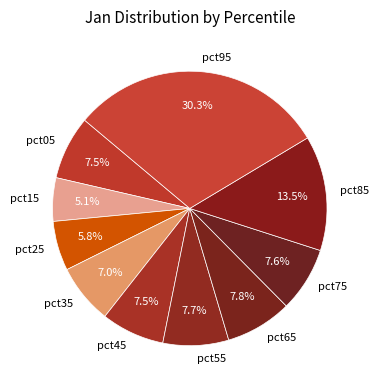

How many segments does this pie chart have?

10